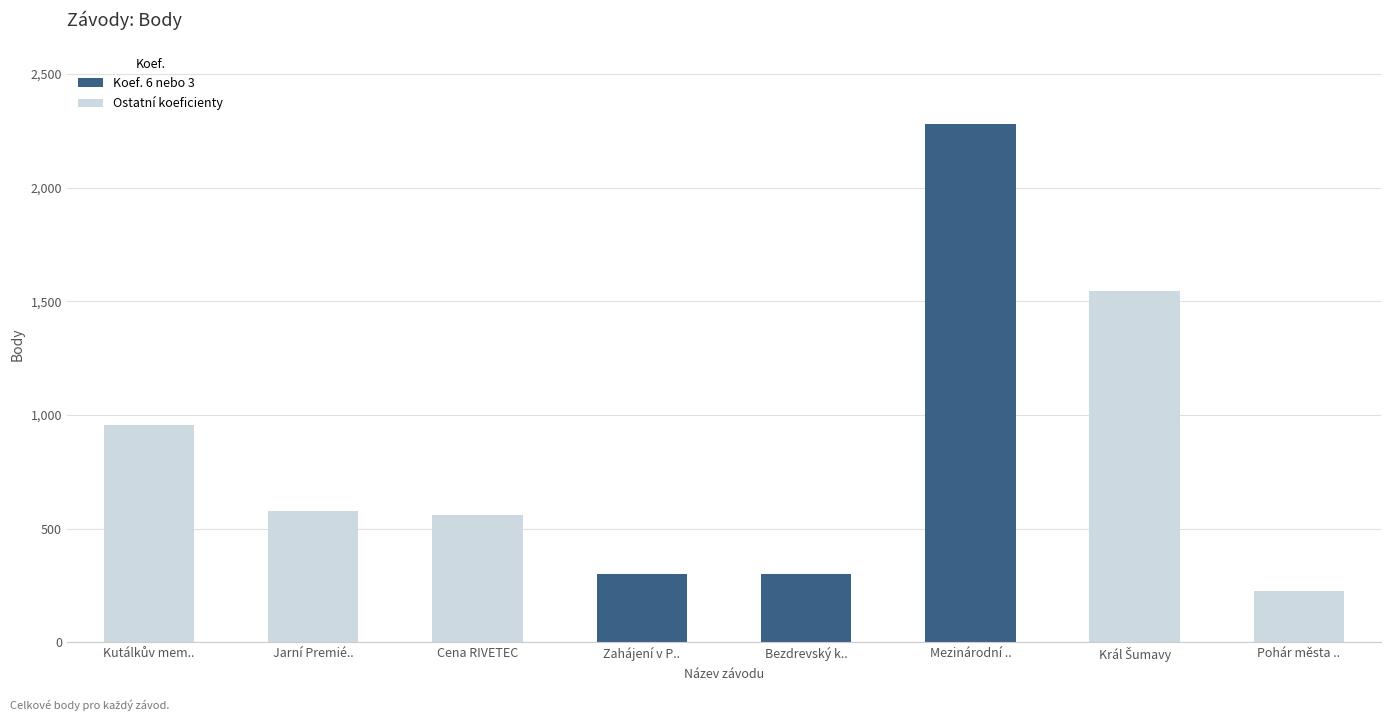

What is the sum of the values at Mezinárodní .. and Cena RIVETEC?

2841